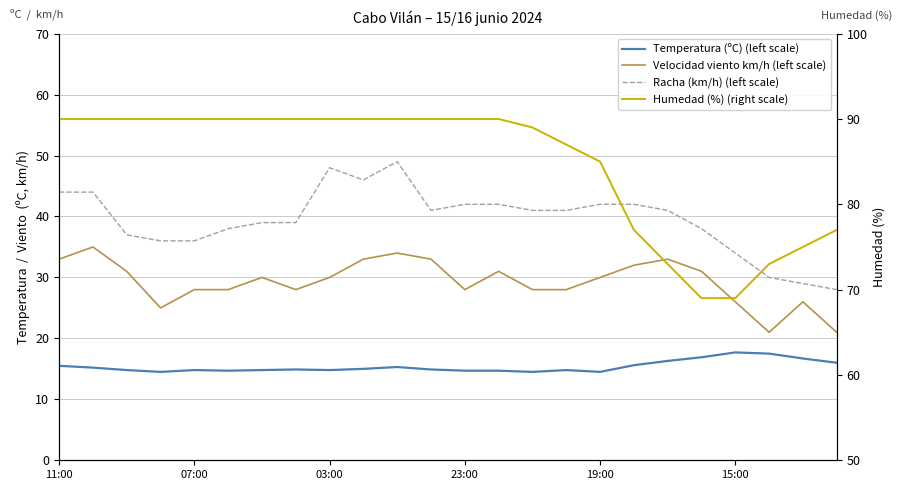

What is the lowest value of the Racha (km/h) (left scale) series?

28.0